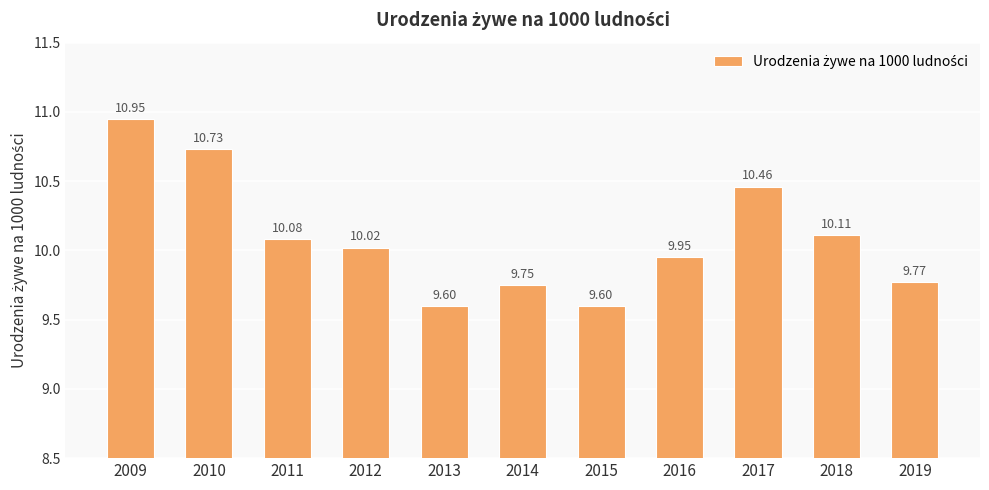

Between 2017 and 2010, which is larger?

2010